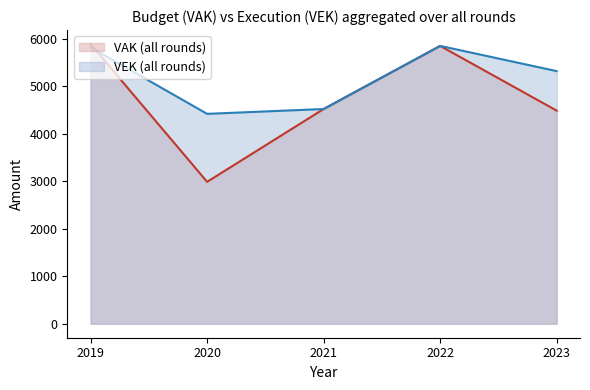

Rank the series by their maximum value, from lowest to highest.

VEK, VAK